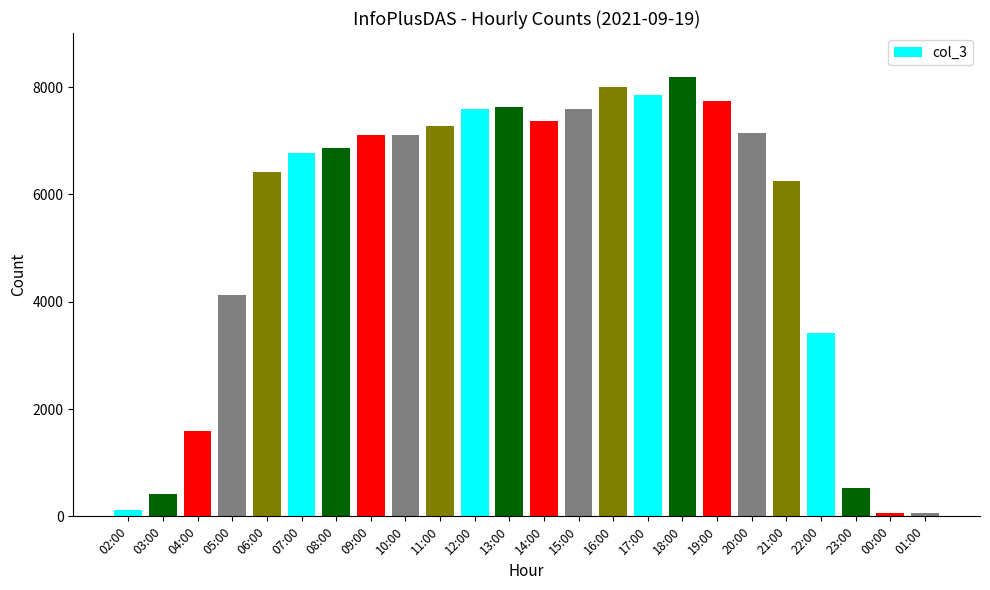

Which category has the highest value across all series?

18:00